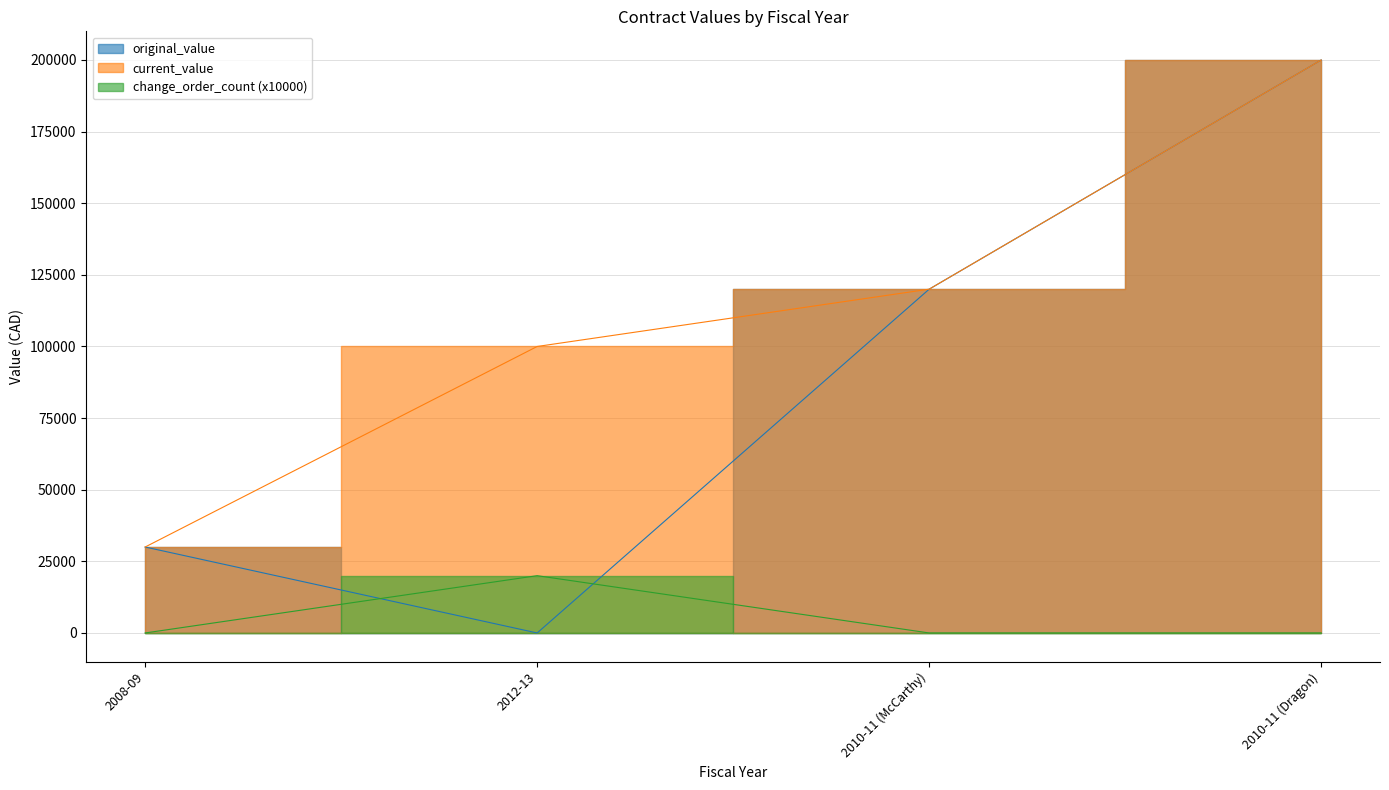

List the series in order of their peak value, lowest first.

change_order_count, original_value, current_value